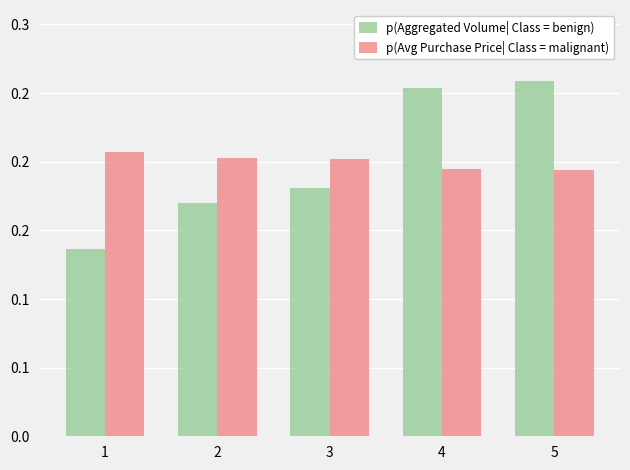

What is the value of the p(Avg Purchase Price| Class = malignant) bar at the 1st from the left?

0.2